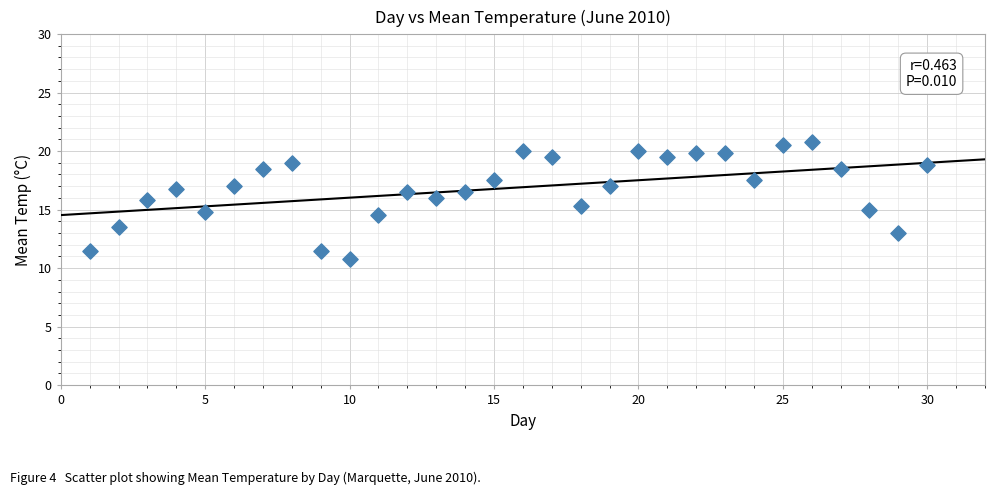

What is the range of X values (max minus min)?

29.0